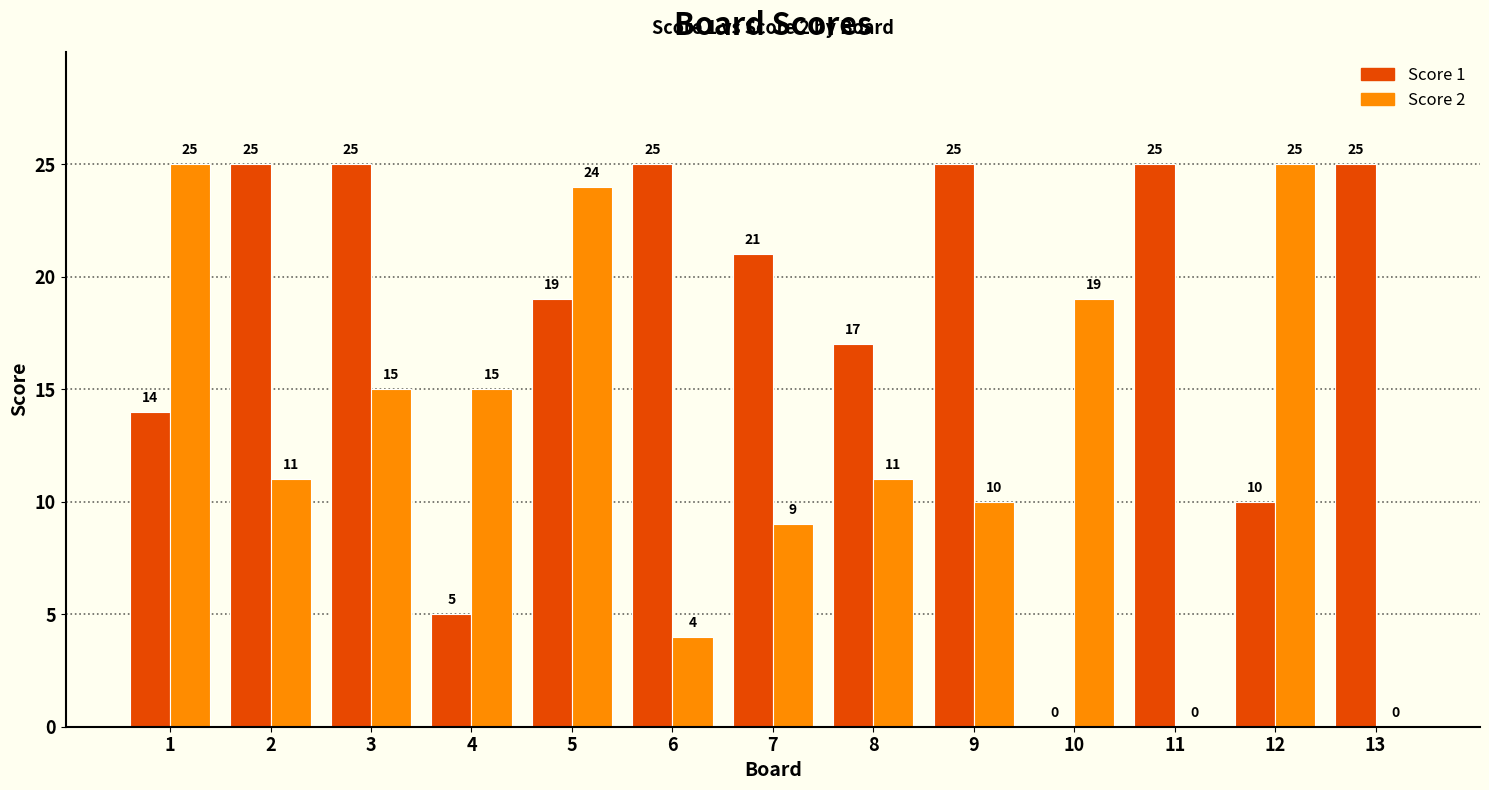

Which series changed the most between 7 and 12?

Score 2